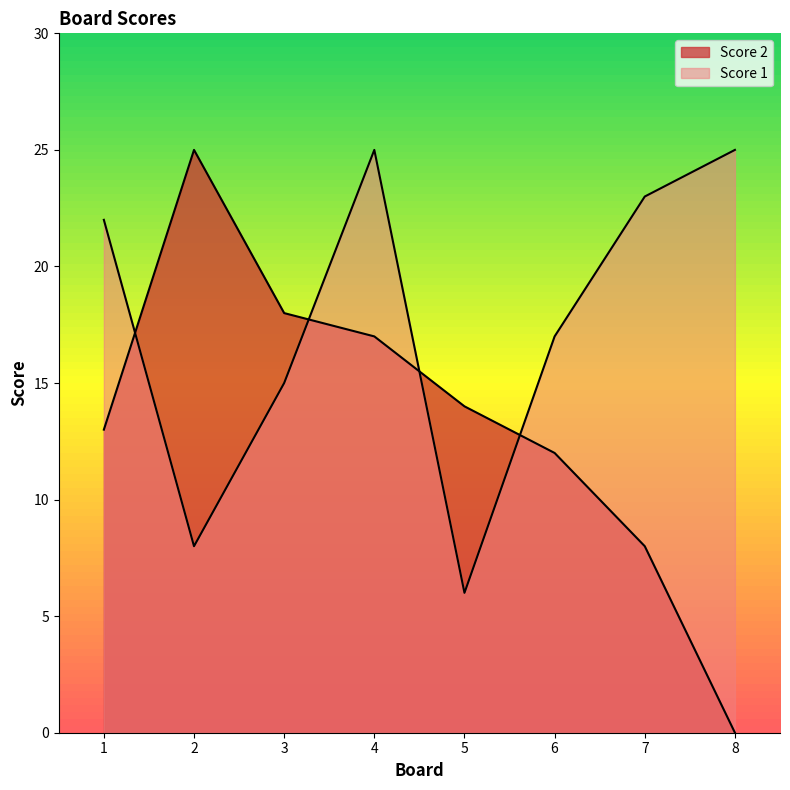

At how many categories does at least one series exceed 5?

8